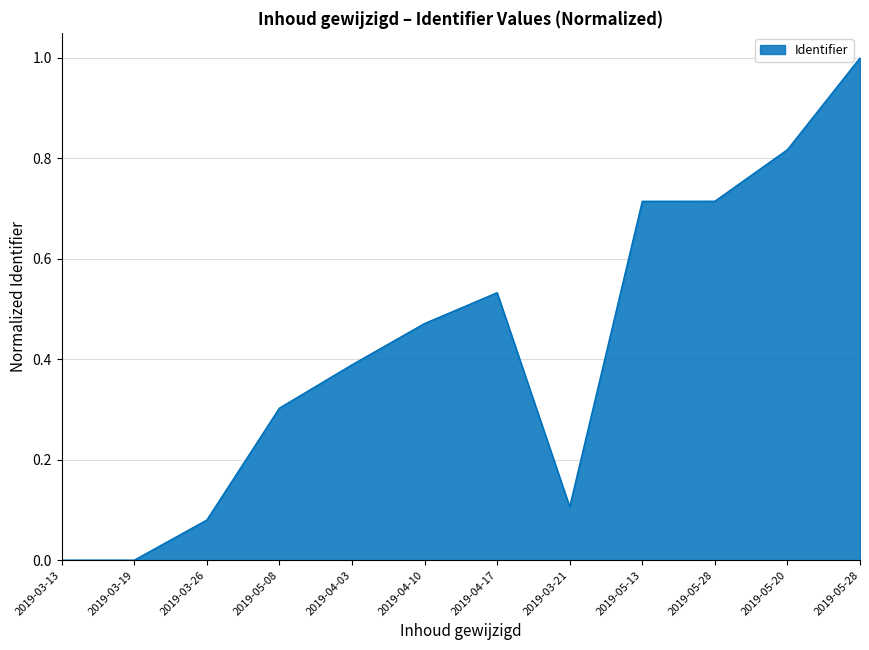

Where is the first local minimum?

2019-03-21